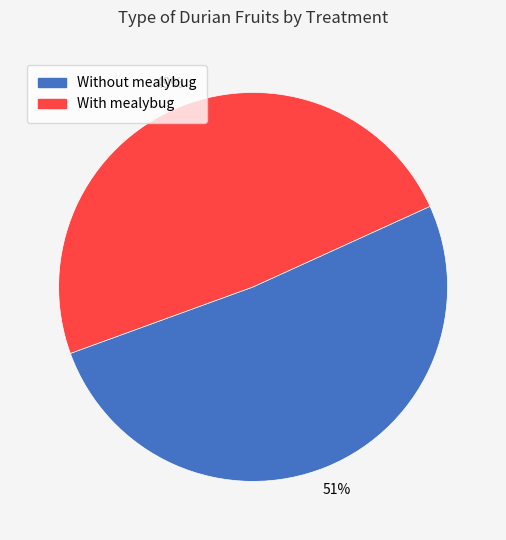

To the nearest percent, what is the difference between the With mealybug and Without mealybug slice percentages?

2%